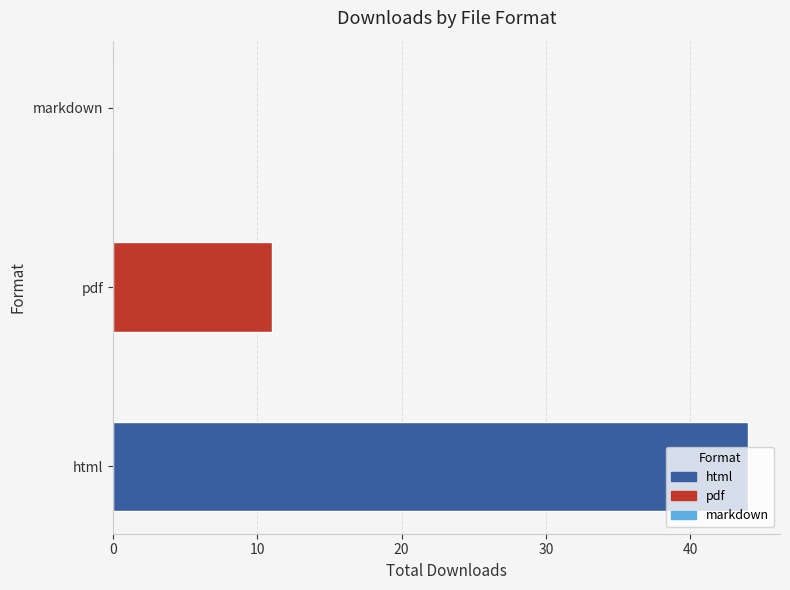

How many values in pdf are above zero?

1